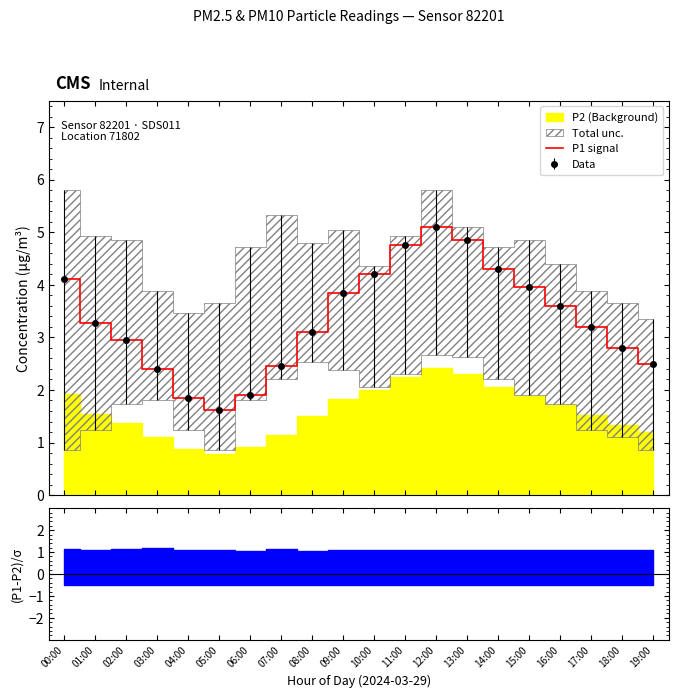

Read the value at 08:00.

3.1